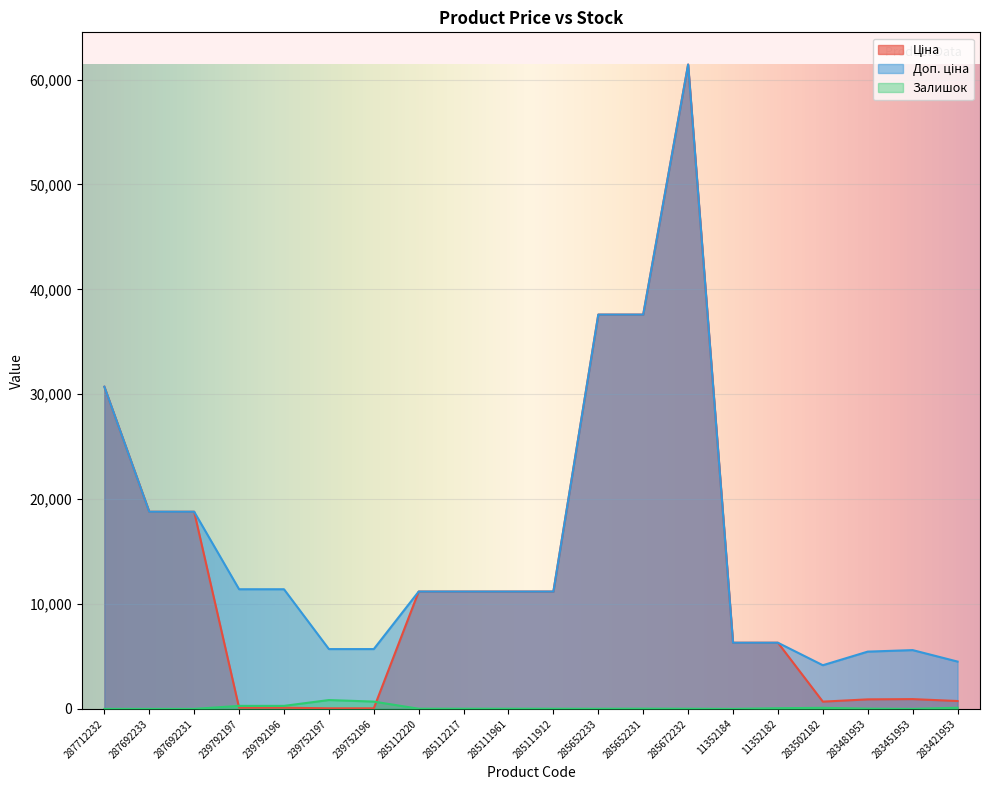

What is the label of the 20th point from the left?

283421953